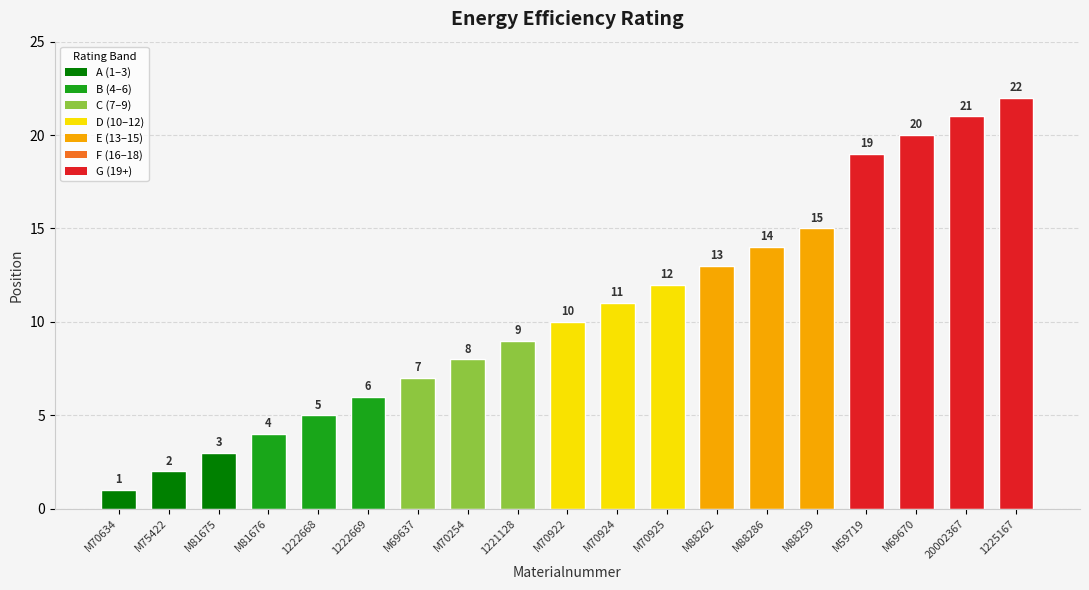

True or false: the data shows 1 at M69637.

False